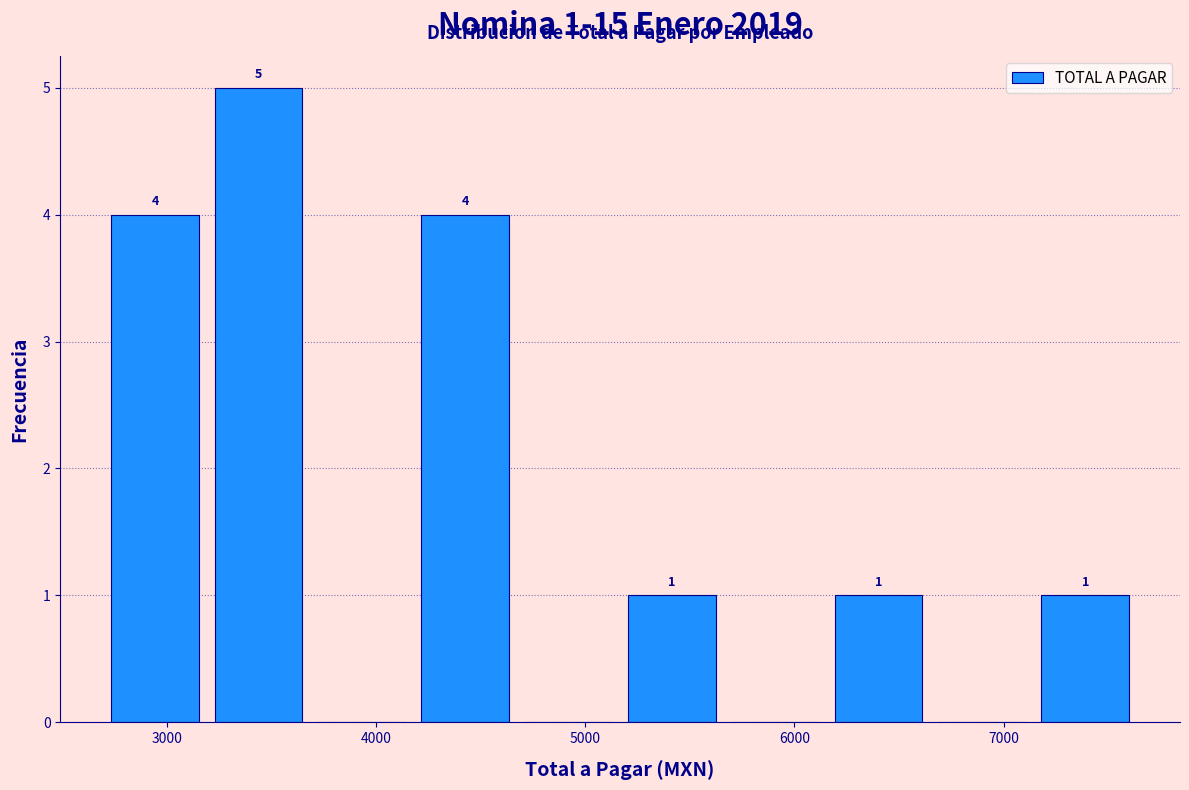

Over which range of the x-axis is the bar tallest?

3200 to 3700